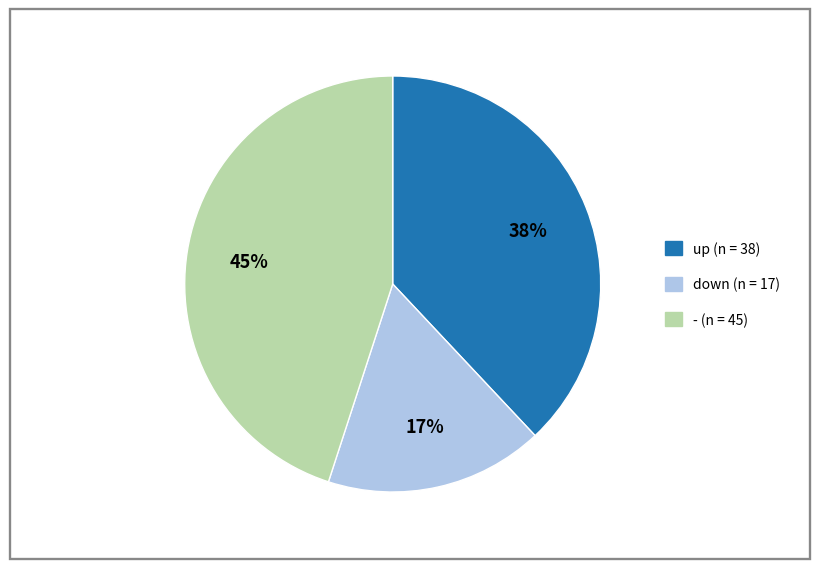

To the nearest percent, what portion does down represent?

17%